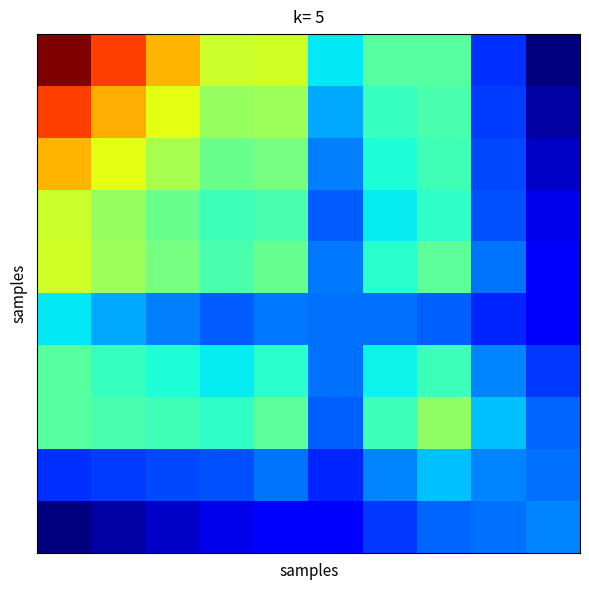

Count the number of categories in the chart.

10